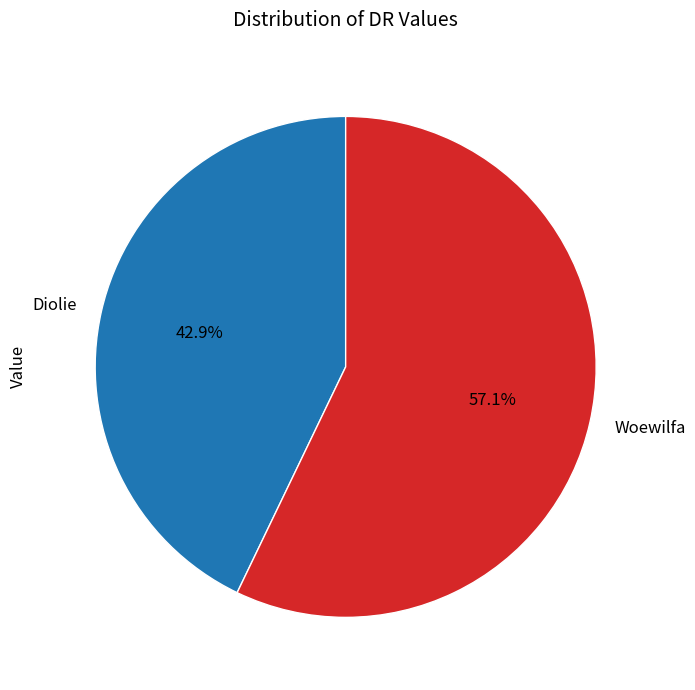

Is it true that Woewilfa is 57% of the pie?

True